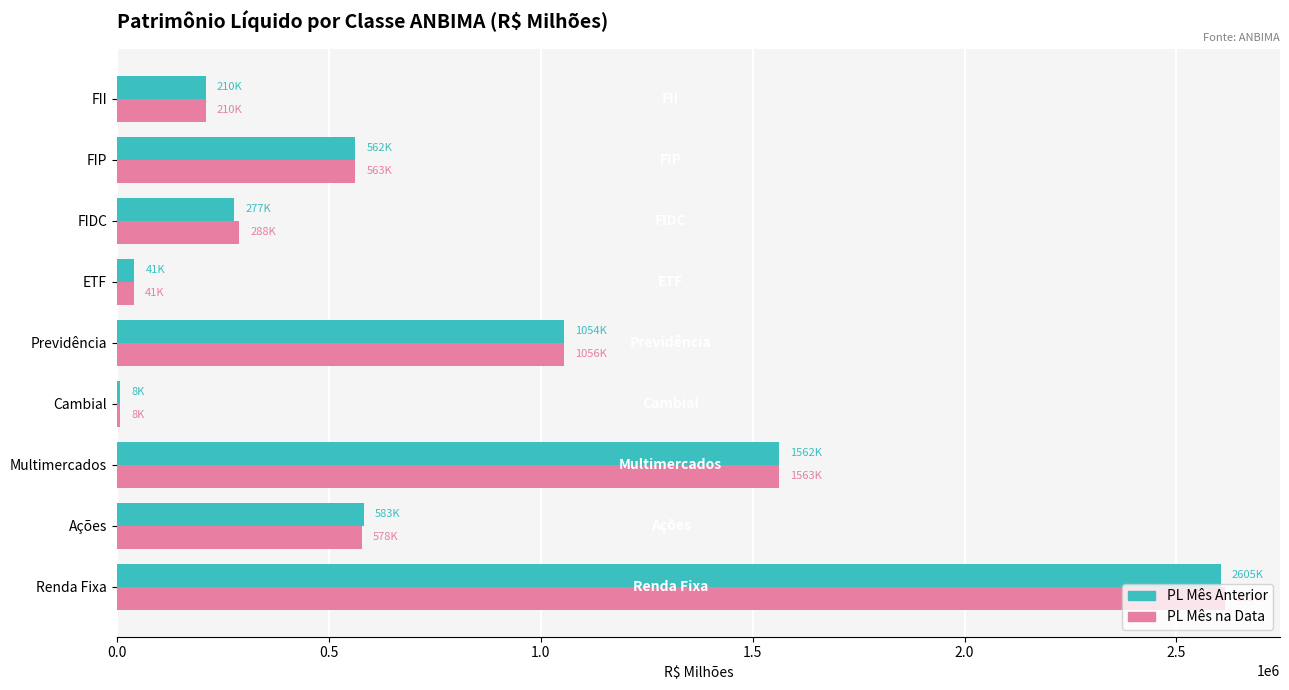

Which series changed the most between Multimercados and FIP?

PL Mês Anterior